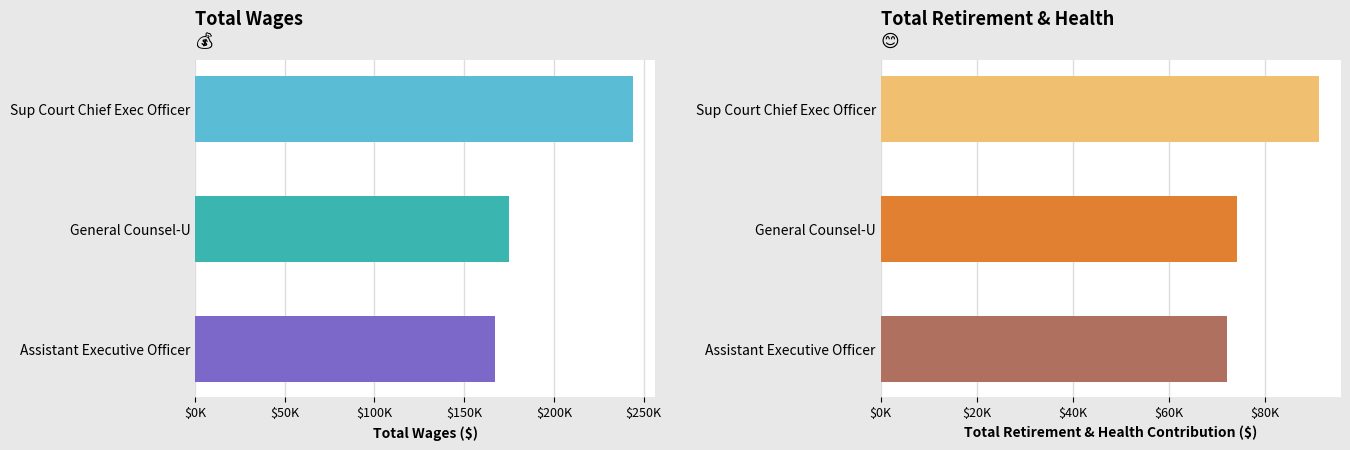

What is the value of the Total Wages bar at the 3rd from the left?

167263